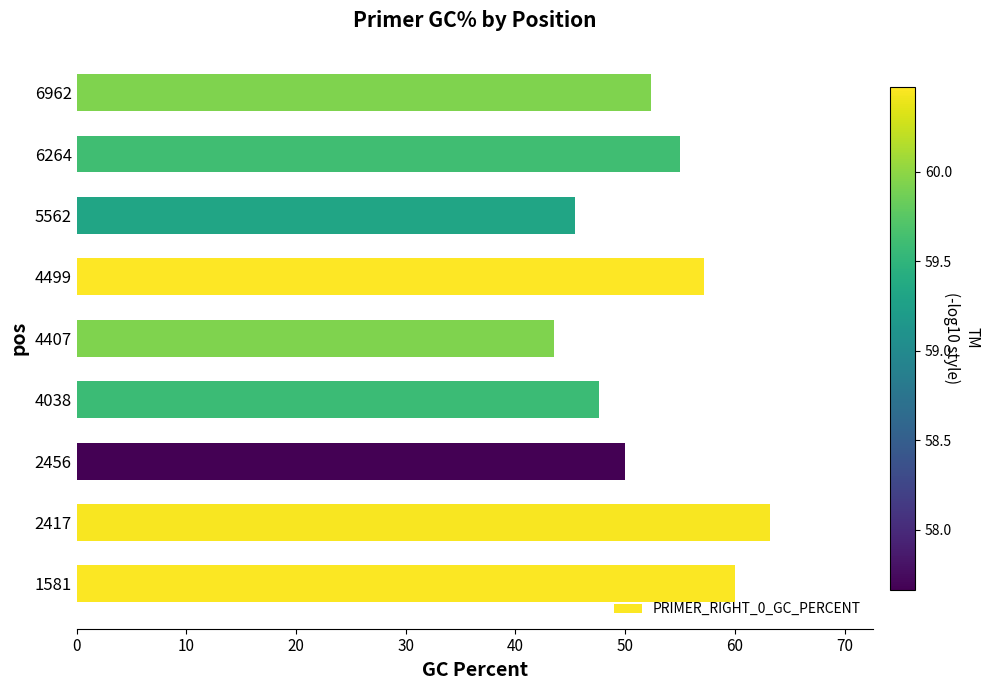

How many distinct data groups are displayed?

1